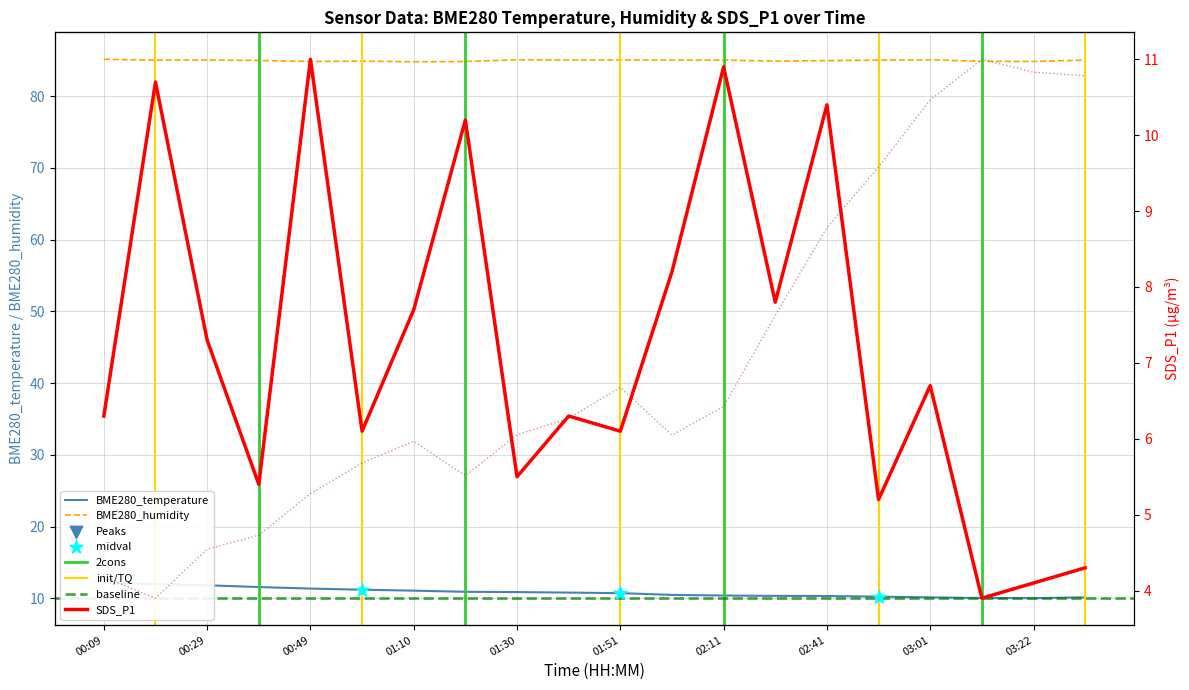

The BME280_humidity series shows 85.1 at 01:51. True or false?

True